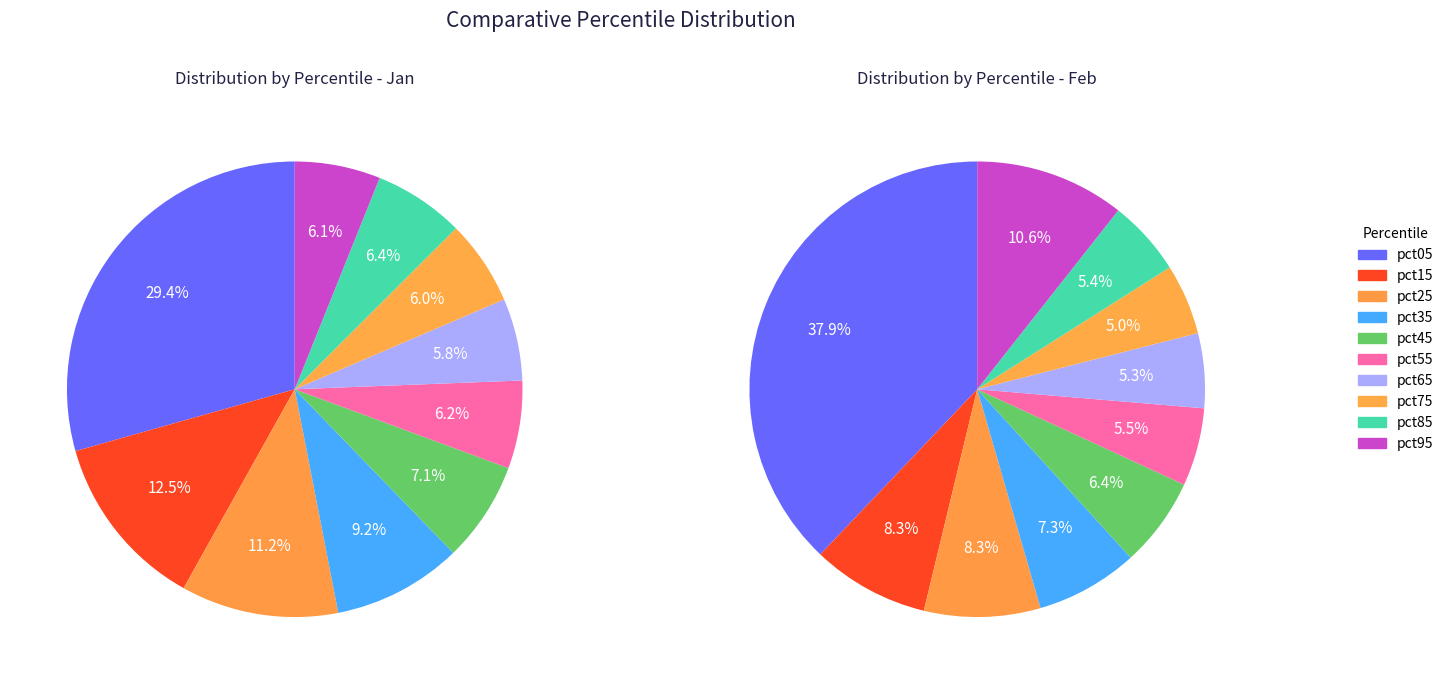

Rank the categories by value from lowest to highest.

pct65, pct75, pct95, pct55, pct85, pct45, pct35, pct25, pct15, pct05